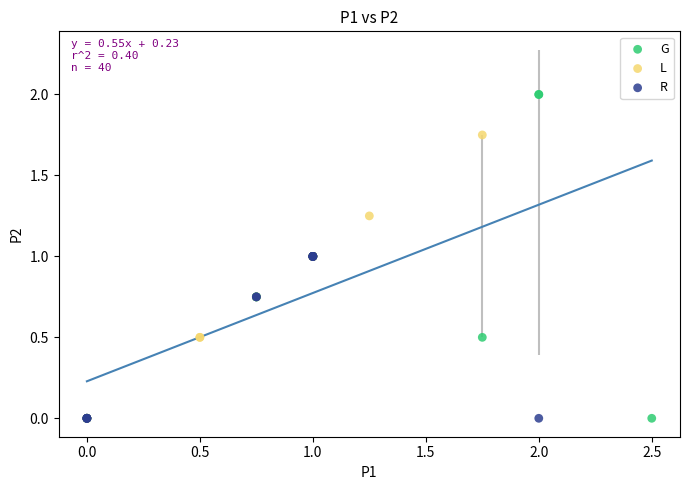

Which series has the largest Y range (max minus min)?

G